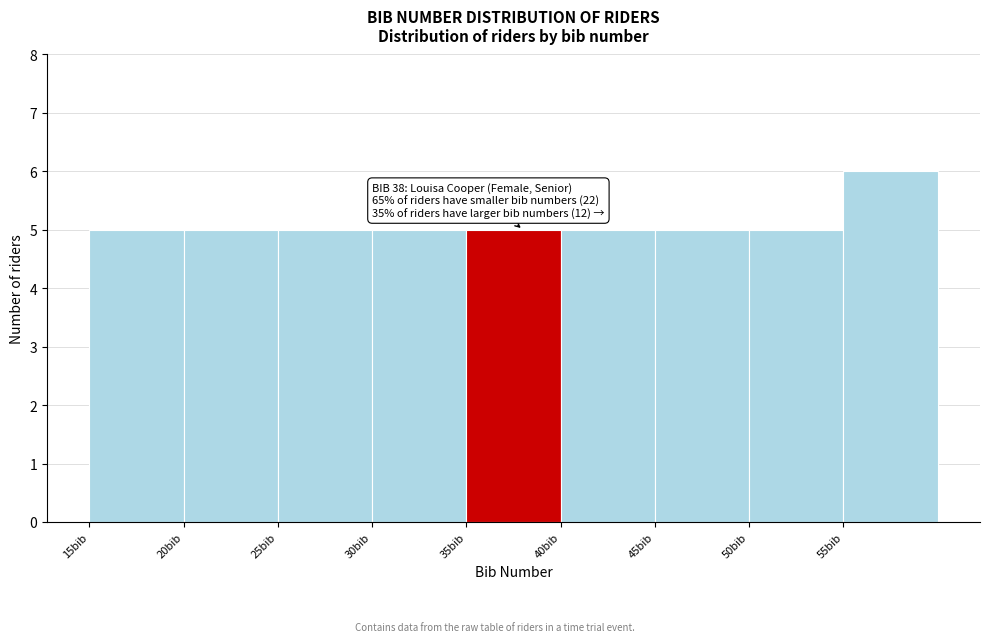

Over which range of the x-axis is the bar tallest?

55 to 60